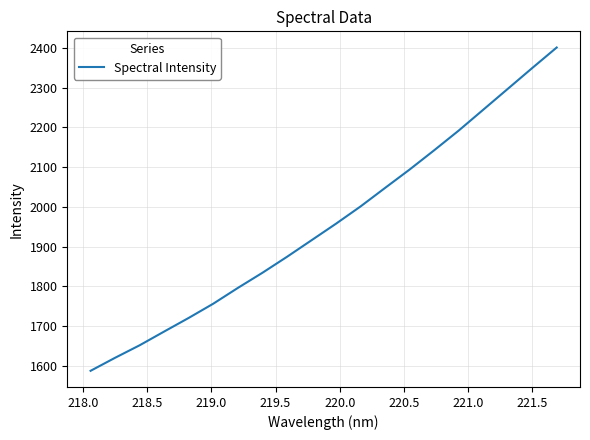

What is the maximum value shown in the chart?

2400.9